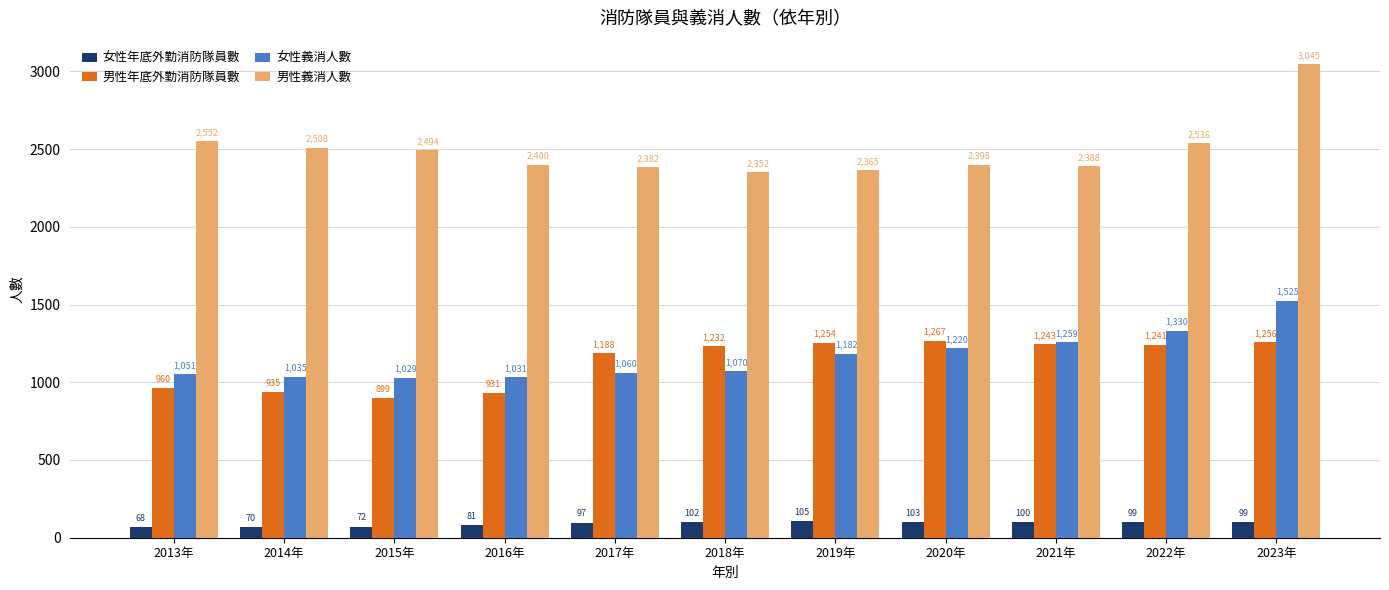

What is the value of the 女性義消人數 bar at the 5th from the left?

1060